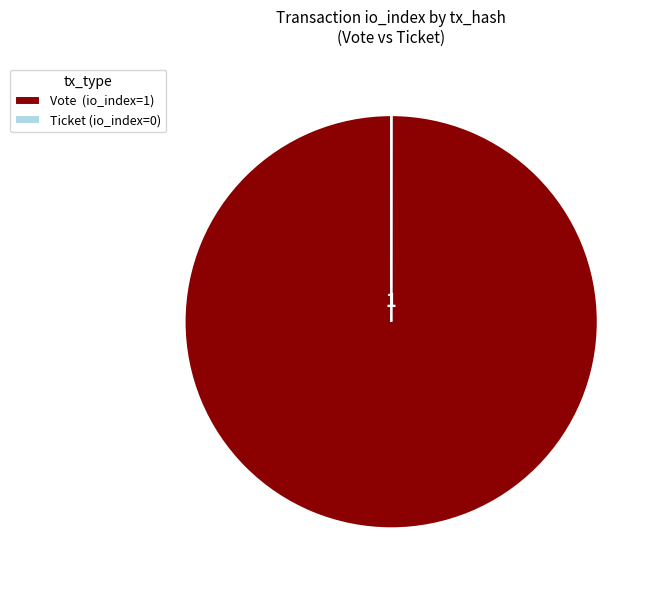

Is it true that Vote (io_index=1) is 100% of the pie?

True